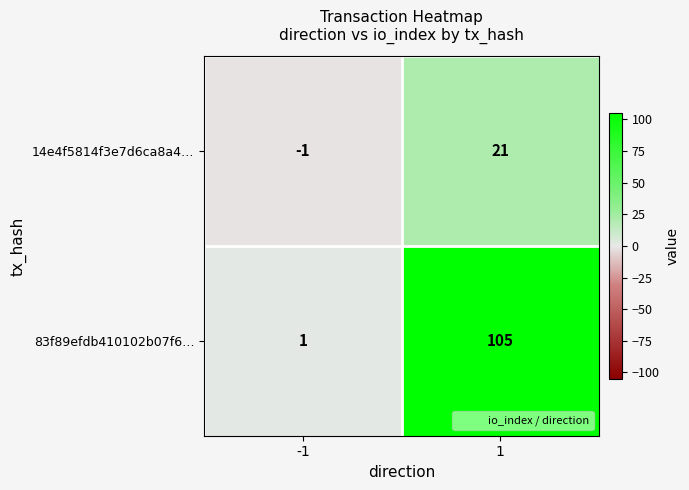

How many positive values does the 14e4f5814f3e7d6ca8a4… series have?

1